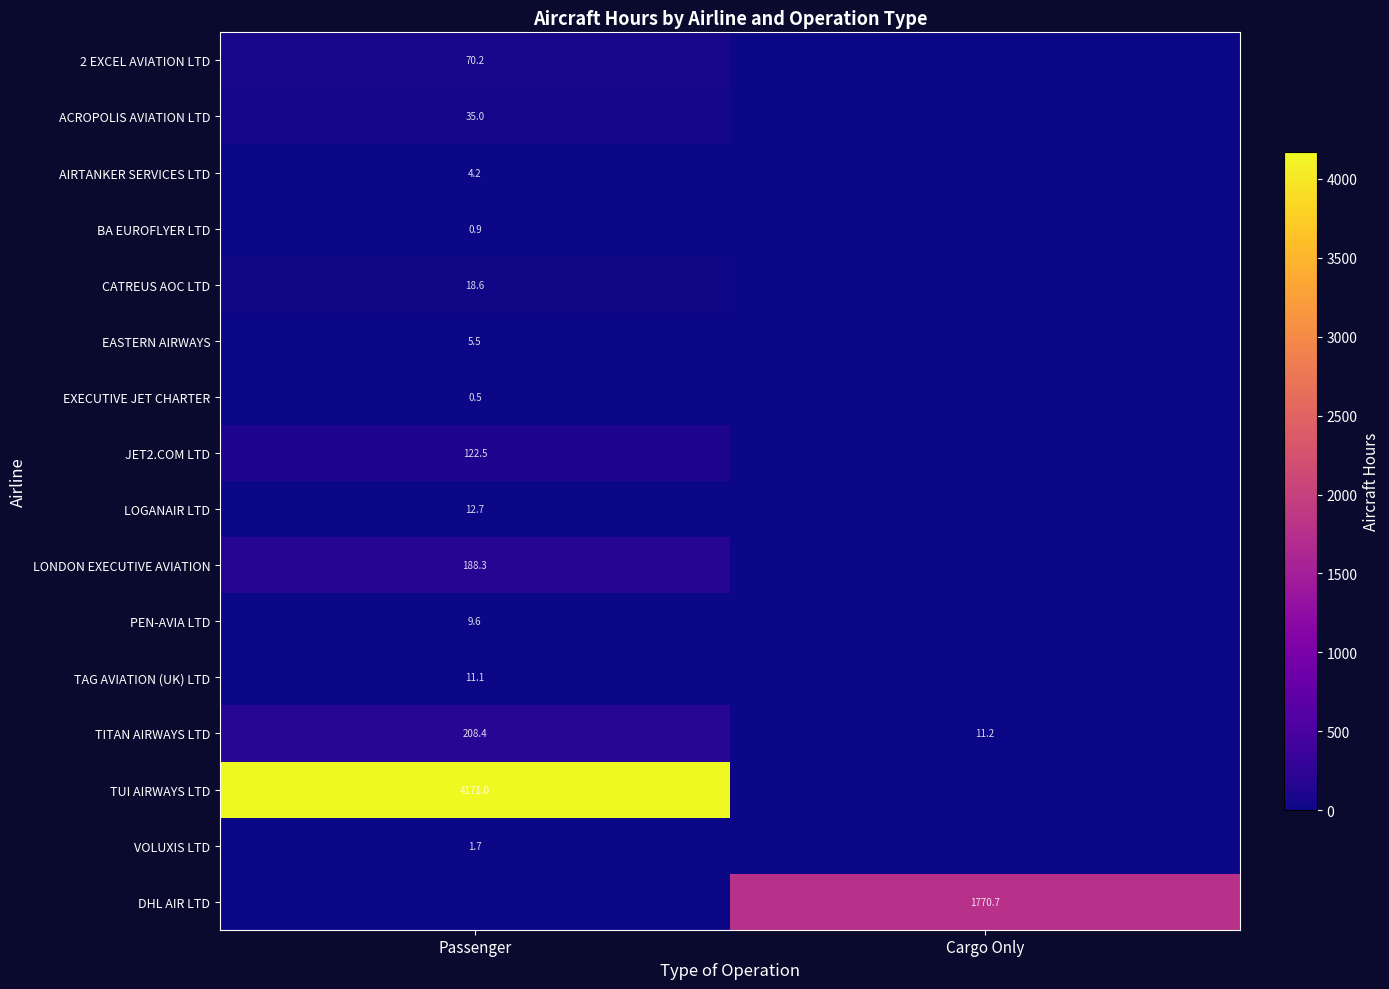

What is the greatest value displayed?

4171.0